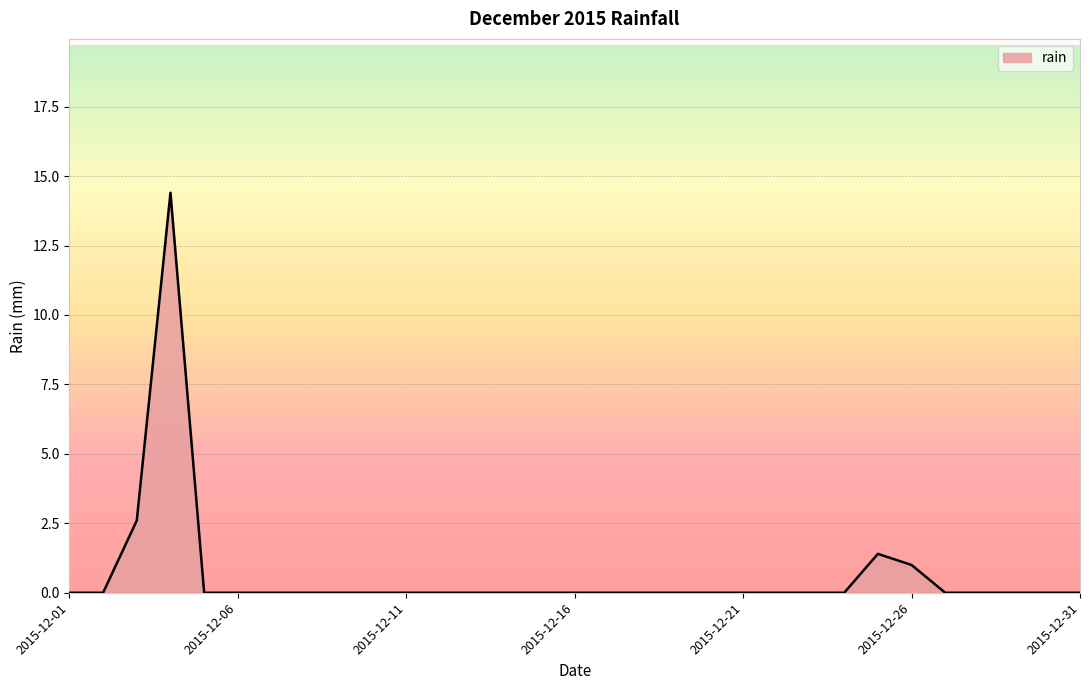

What is the maximum value shown in the chart?

14.4